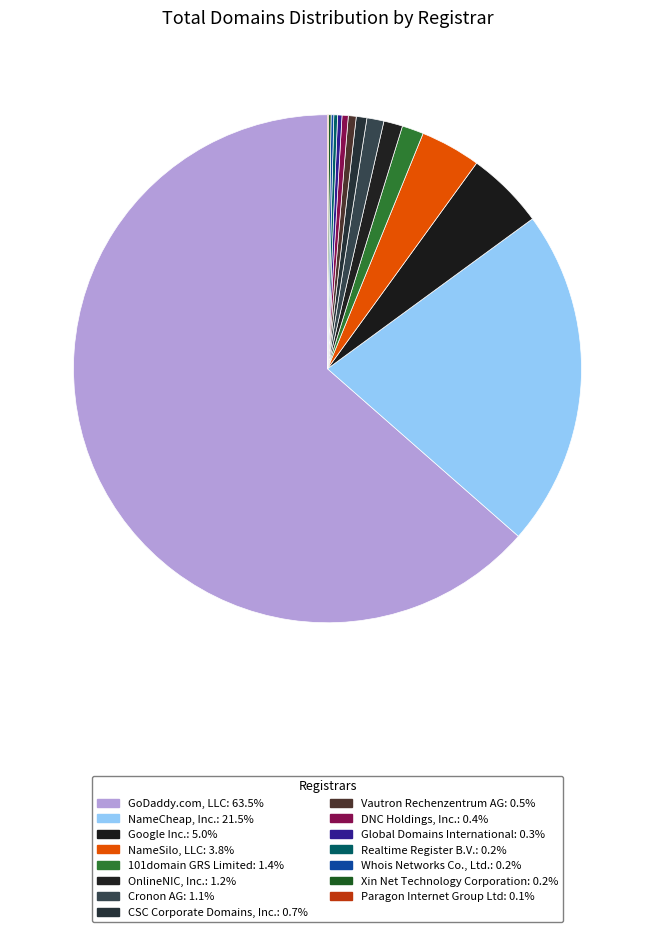

Is there a majority slice in this chart?

Yes